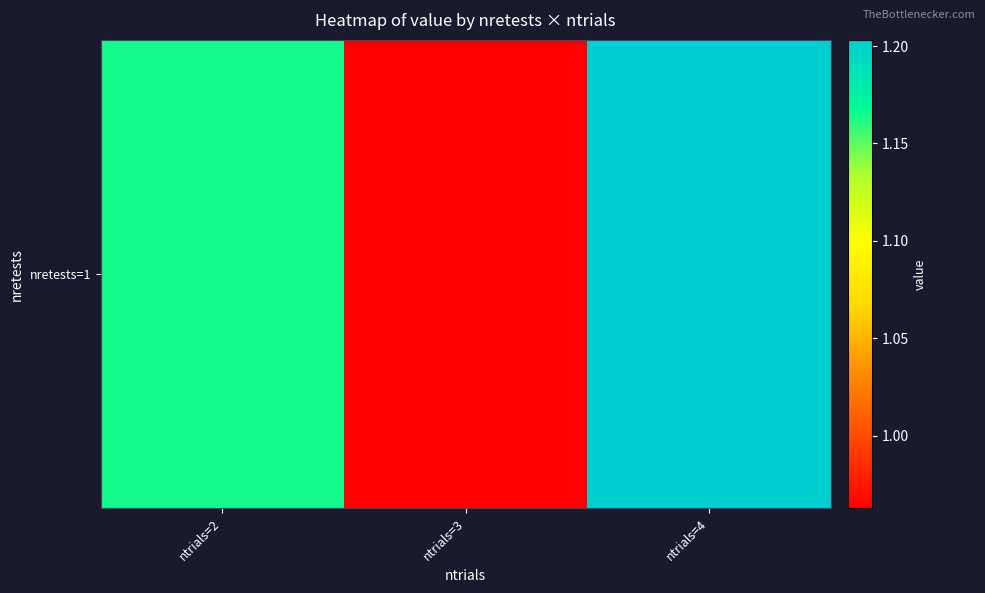

Is it true that the value at ntrials=3 is 0.5?

False